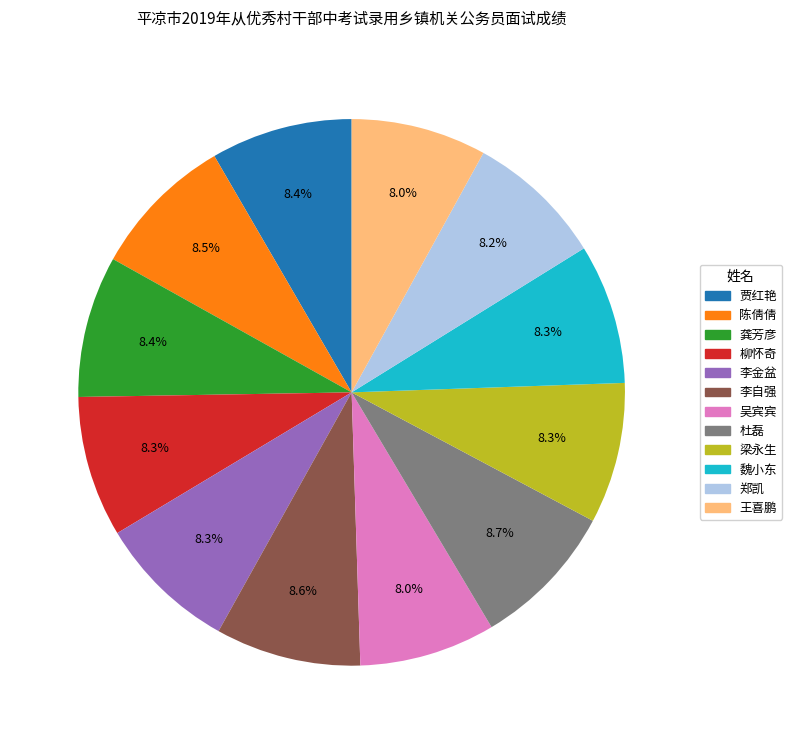

To the nearest percent, what is the average slice percentage?

8%